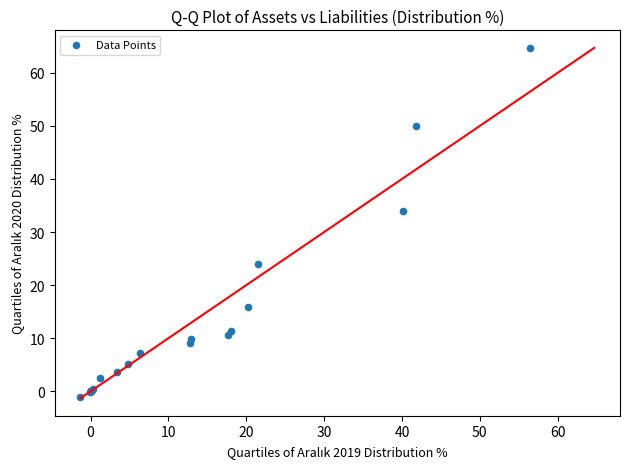

What Y value in the scatter plot is closest to 31?

33.9